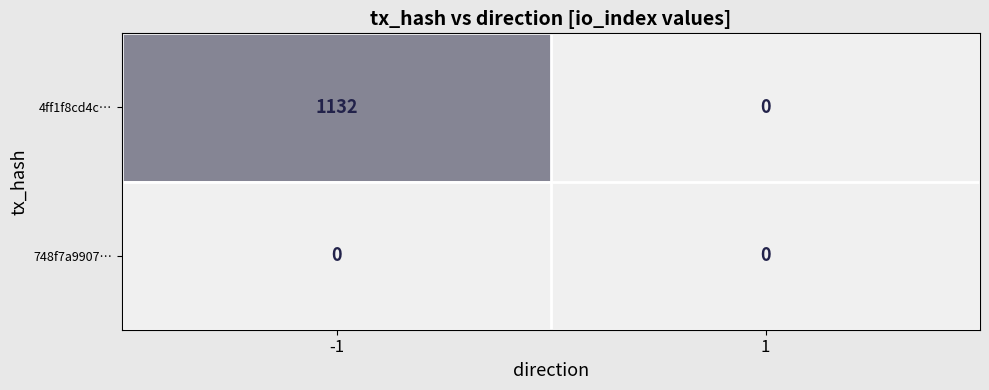

List the series in order of their overall mean, lowest first.

748f7a9907…, 4ff1f8cd4c…